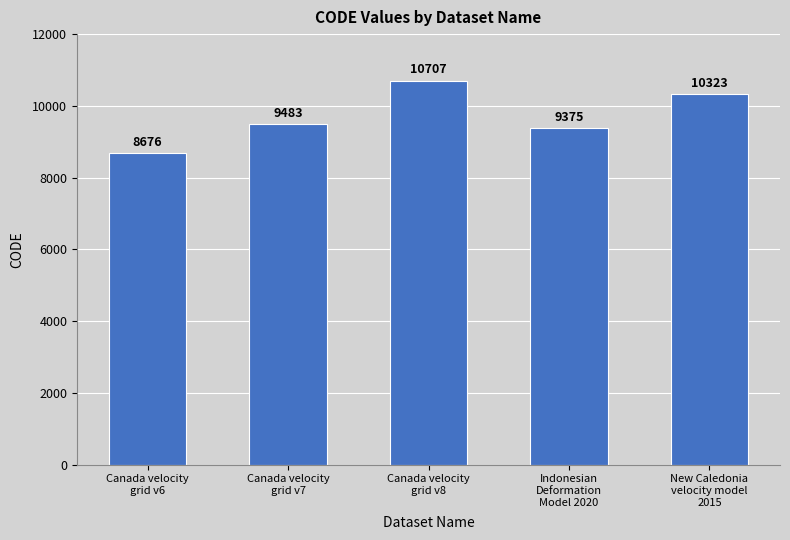

How many values are below 9483?

2